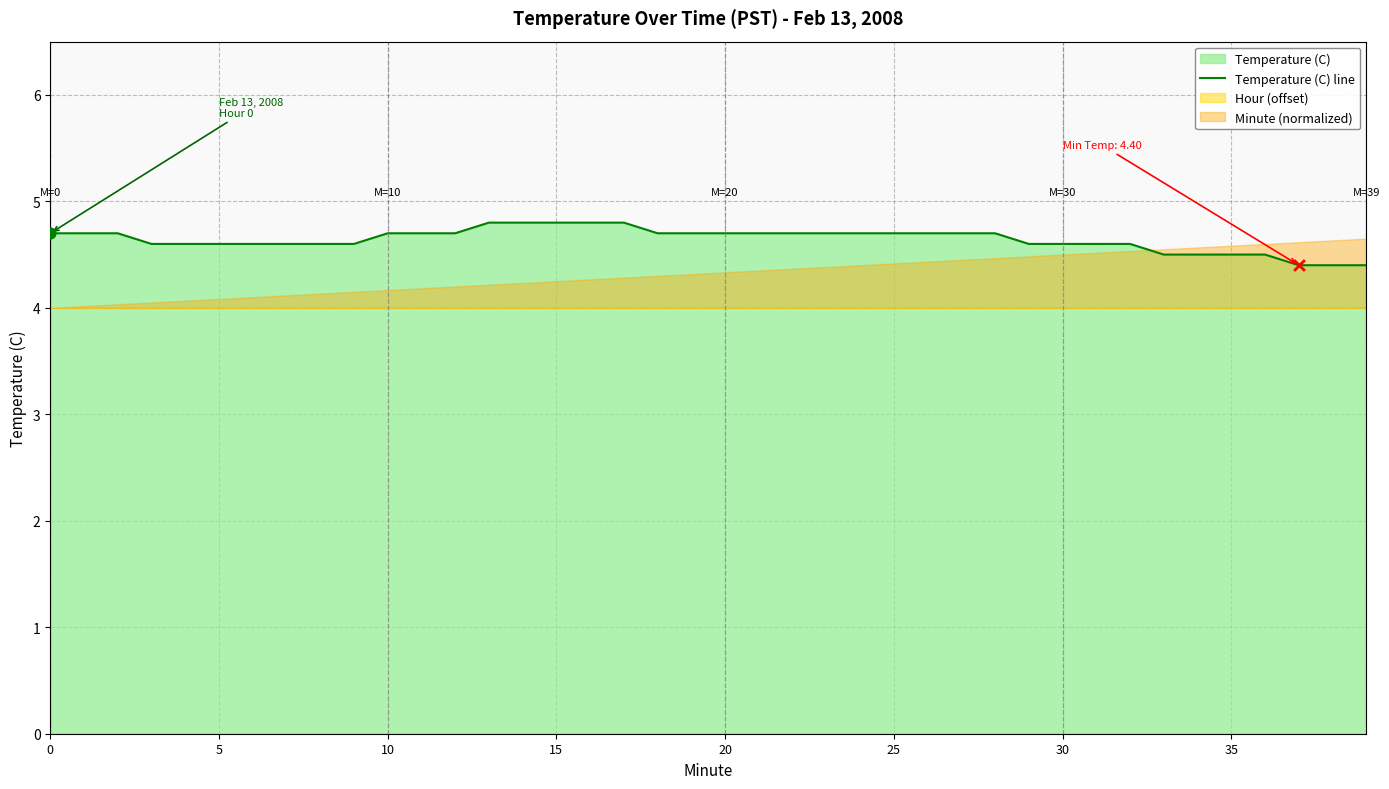

Approximately how many times larger is the value at 37 compared to 35?

1.0